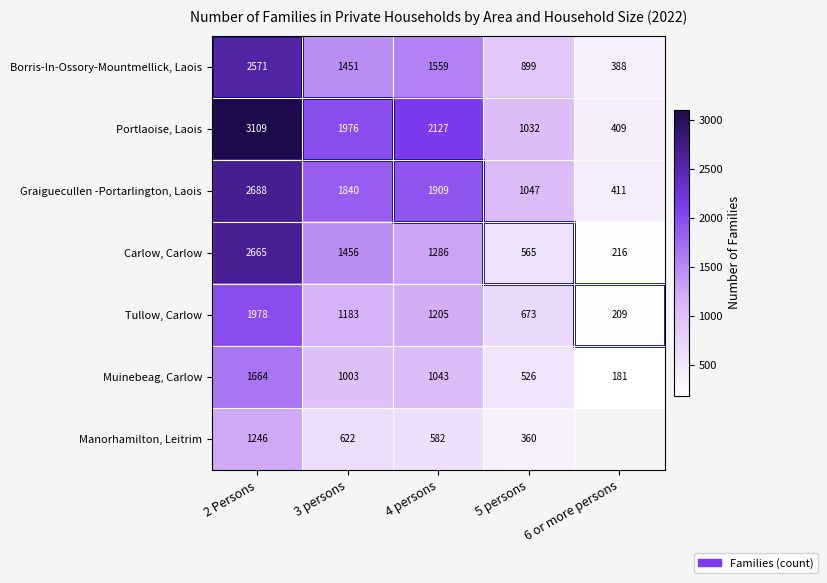

What is the spread (max minus min) of values at 4 persons?

1545